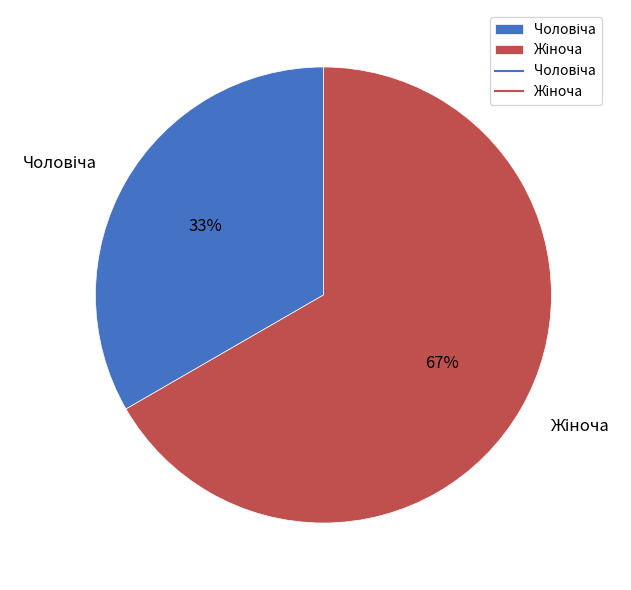

Does any single category account for the majority?

Yes